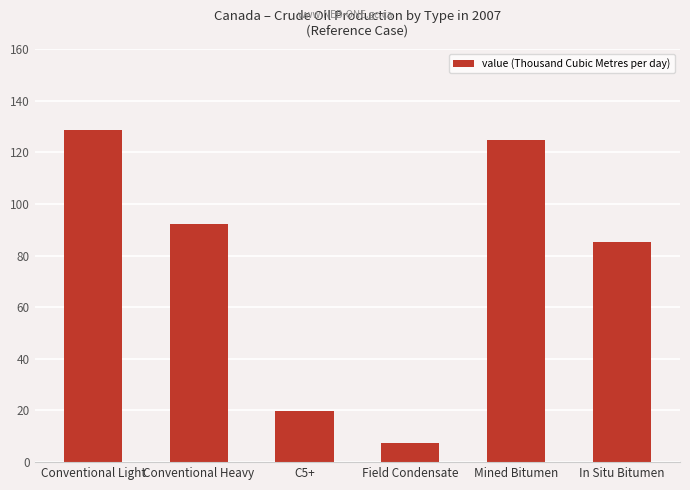

What is the ratio of the value at In Situ Bitumen to the value at Field Condensate?

11.4